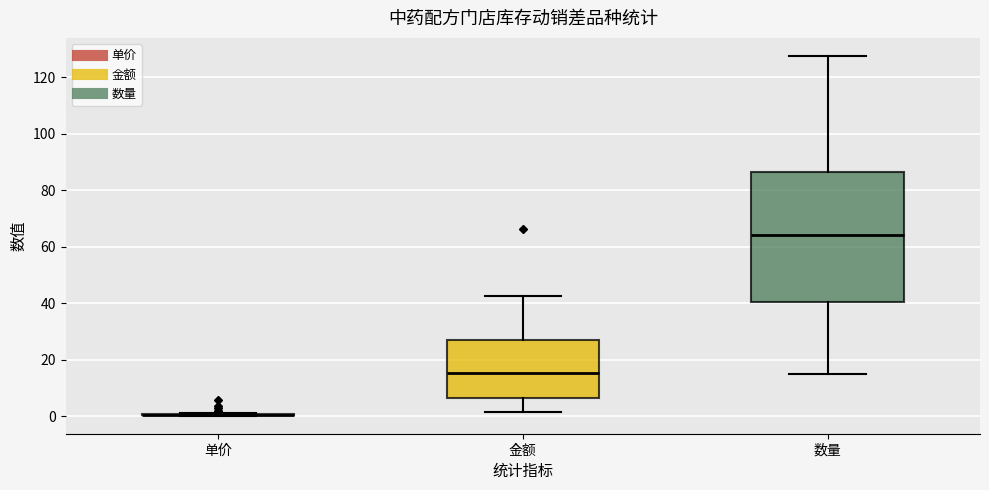

Reading left to right, transcribe this box plot: for each box, give where its median line is, the range the box spans, and where its two whiskers end, as read against the y-axis. The values are not printed on the chart, so give them approximately, as read against the axis.

单价: box collapsed to a line at 0, whiskers 0 to 2
金额: median 16, box 6 to 26, whiskers 2 to 42
数量: median 64, box 40 to 86, whiskers 16 to 128